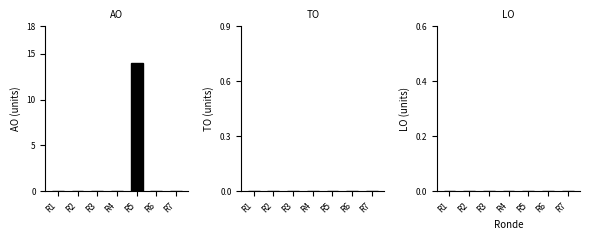

Are the bars horizontal?

No